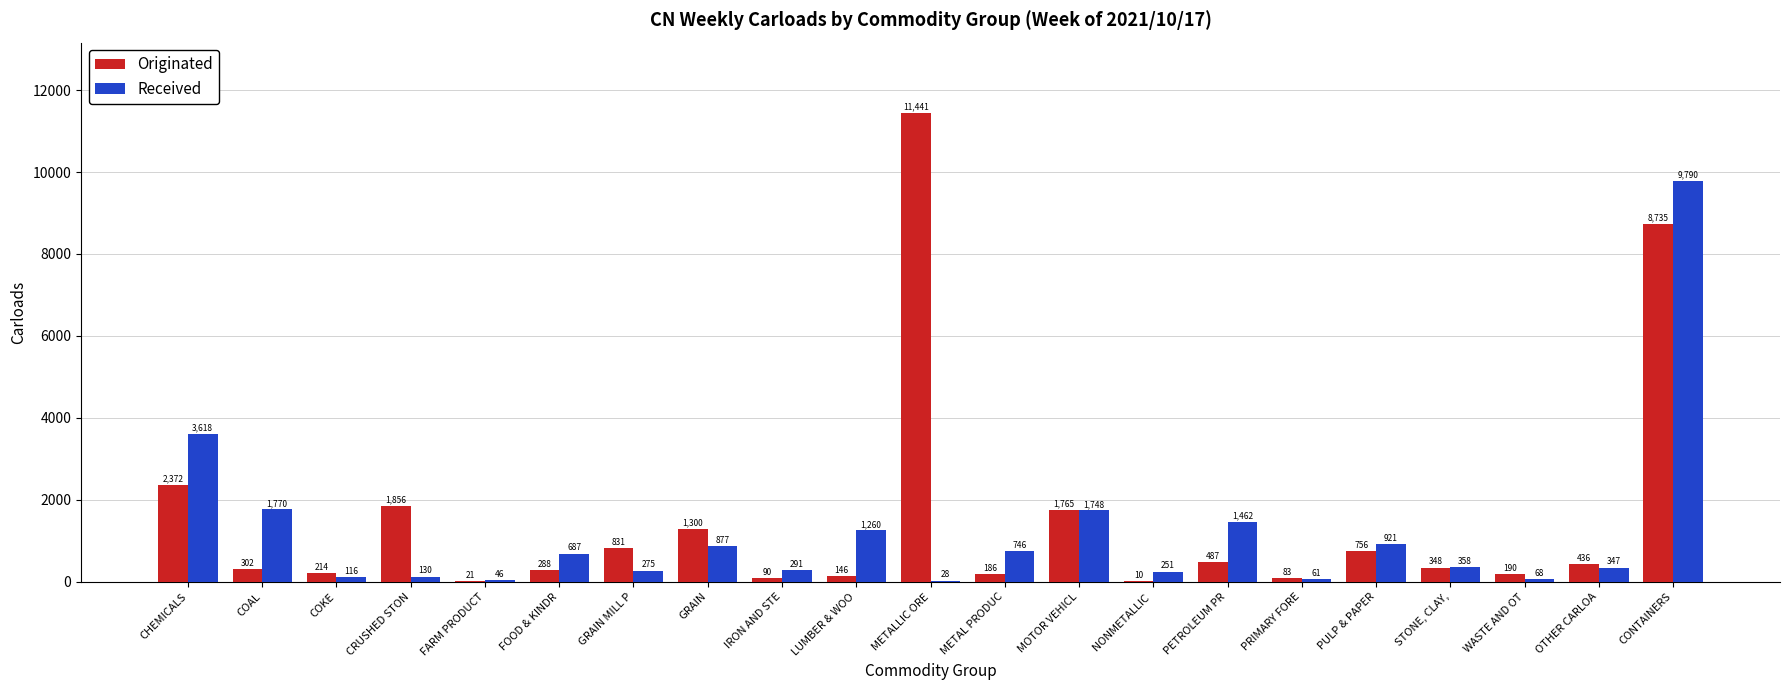

What is the average value of the Originated series?

1517